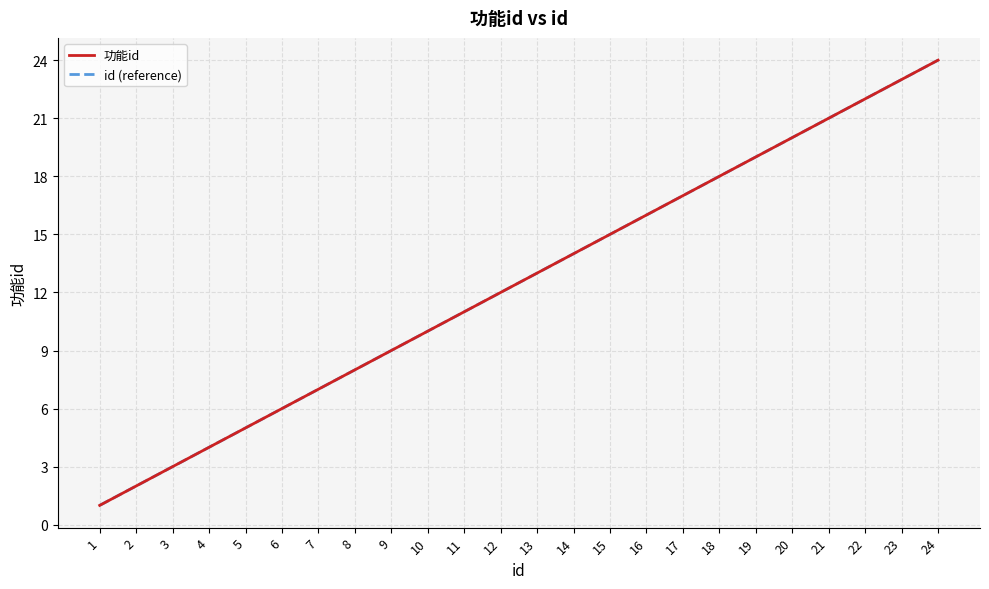

List the labels in order of id (reference) value, smallest first.

1, 2, 3, 4, 5, 6, 7, 8, 9, 10, 11, 12, 13, 14, 15, 16, 17, 18, 19, 20, 21, 22, 23, 24